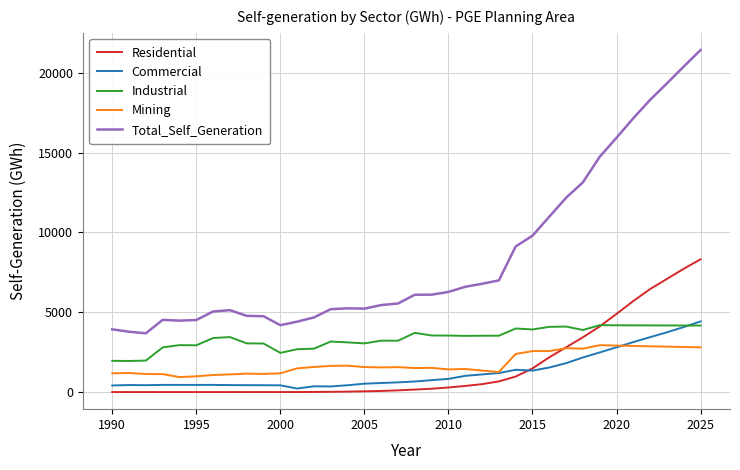

What is the maximum value shown in the chart?

21431.8